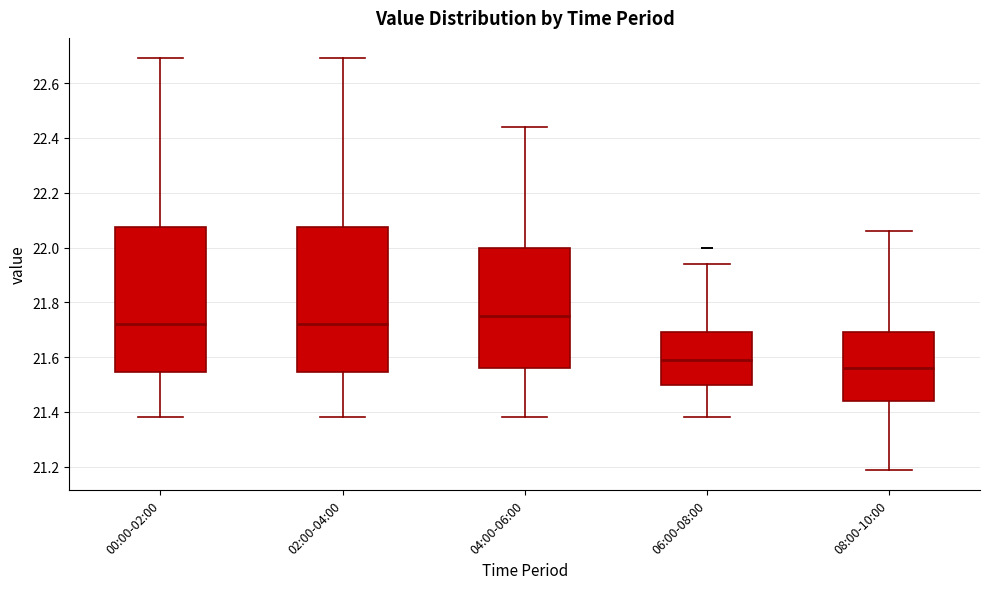

Reading left to right, transcribe this box plot: for each box, give where its median line is, the range the box spans, and where its two whiskers end, as read against the y-axis. The values are not printed on the chart, so give them approximately, as read against the axis.

00:00-02:00: median 21.72, box 21.54 to 22.08, whiskers 21.38 to 22.70
02:00-04:00: median 21.72, box 21.54 to 22.08, whiskers 21.38 to 22.70
04:00-06:00: median 21.76, box 21.56 to 22.00, whiskers 21.38 to 22.44
06:00-08:00: median 21.60, box 21.50 to 21.70, whiskers 21.38 to 21.94
08:00-10:00: median 21.56, box 21.44 to 21.70, whiskers 21.20 to 22.06